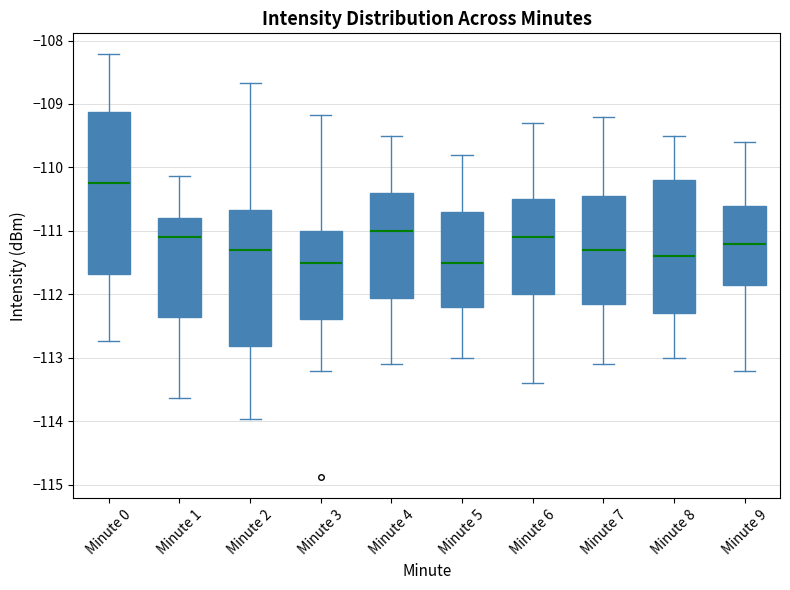

Where does the lower whisker of the box for Minute 2 end on the y-axis? The values are not printed on the chart, so give them approximately, as read against the axis.

-114.0